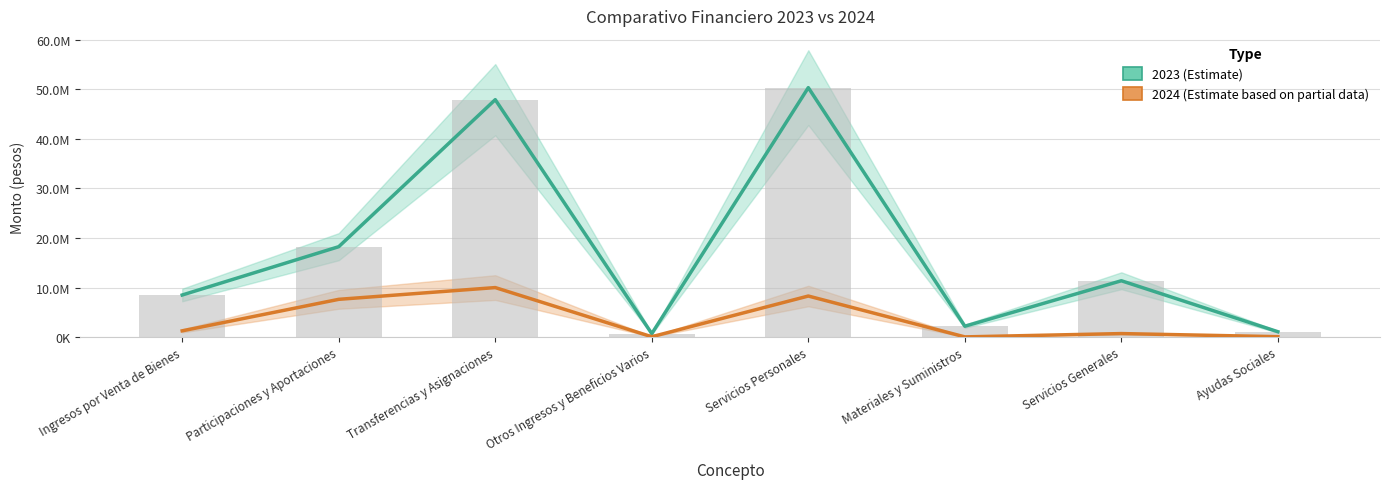

The value of 2024 (Estimate based on partial data) at Otros Ingresos y Beneficios Varios is 60036.2. True or false?

True